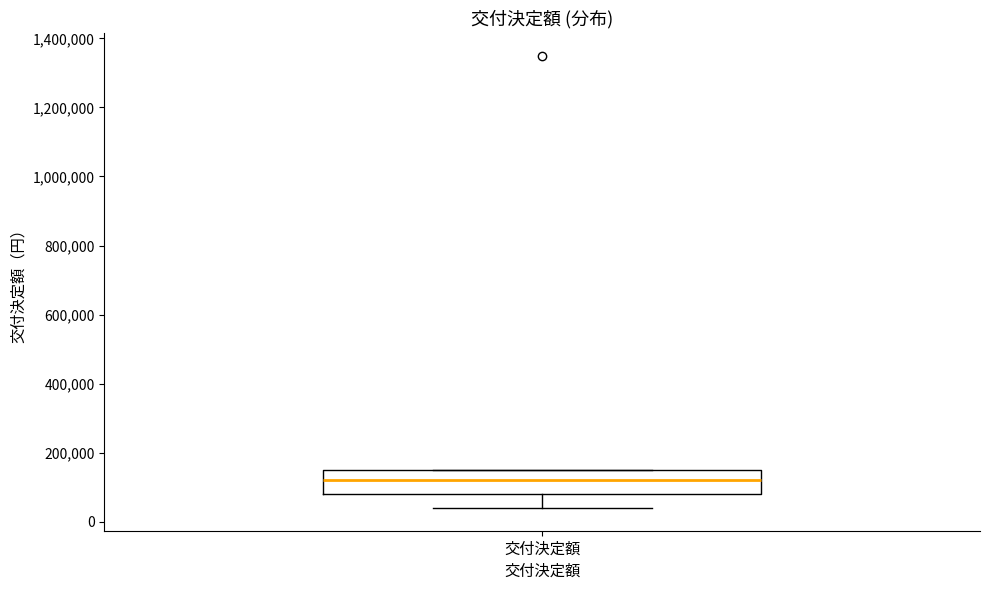

Read this box plot against the y-axis: the position of the median line, the range covered by the box, and the ends of both whiskers. The values are not printed on the chart, so give them approximately, as read against the axis.

median 120000, box 80000 to 160000, whiskers 40000 to 160000